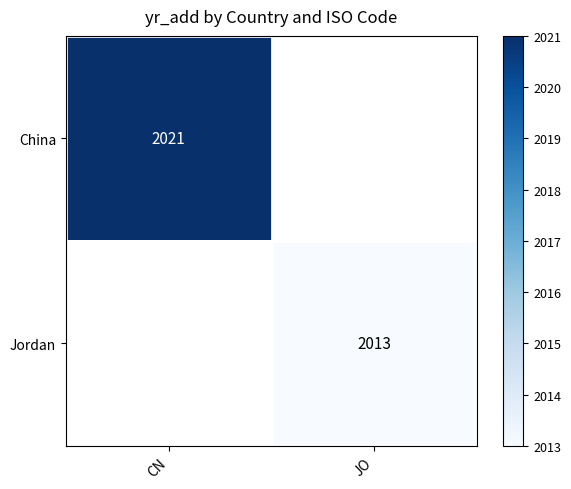

The Jordan series shows 2013 at JO. True or false?

True